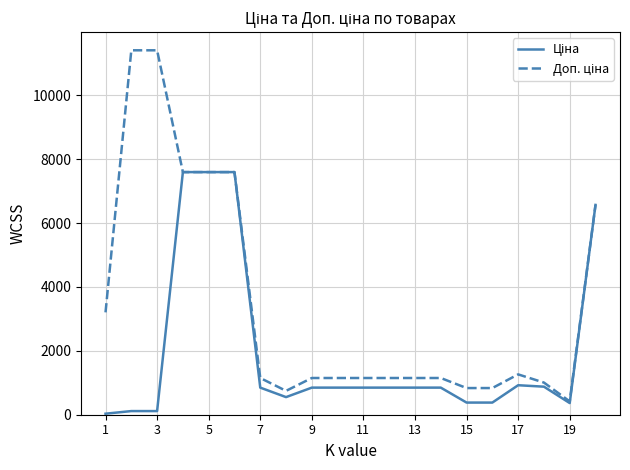

Does the chart have visible grid lines?

Yes